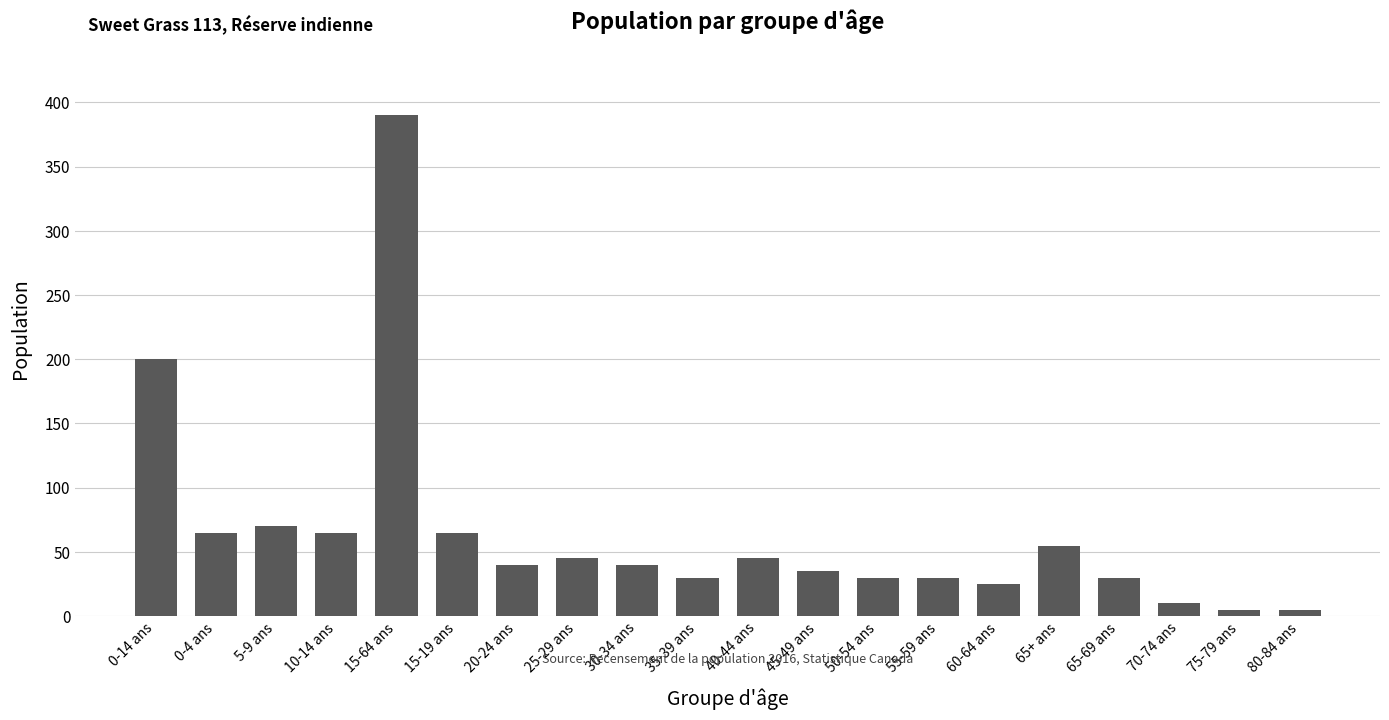

What is the change in value from 40-44 ans to 65+ ans?

+10